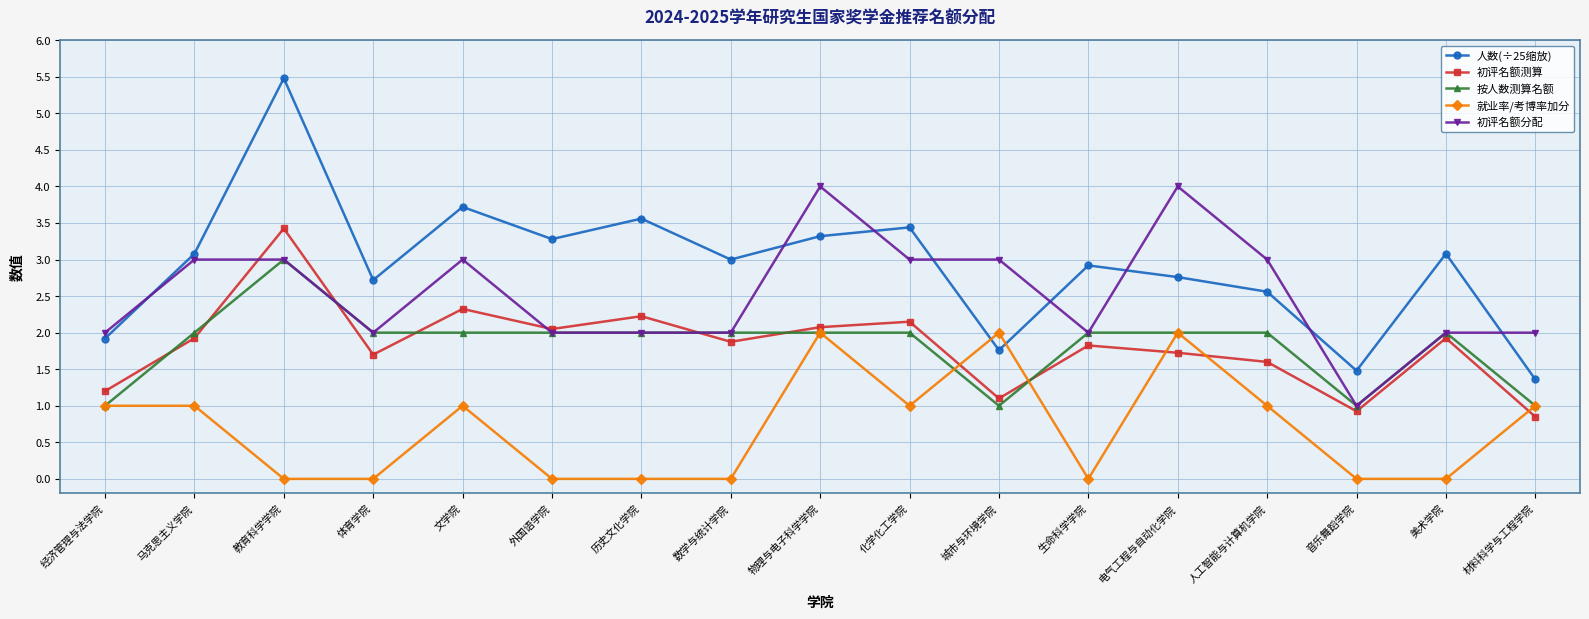

At which category does 初评名额测算 reach its first local valley?

体育学院